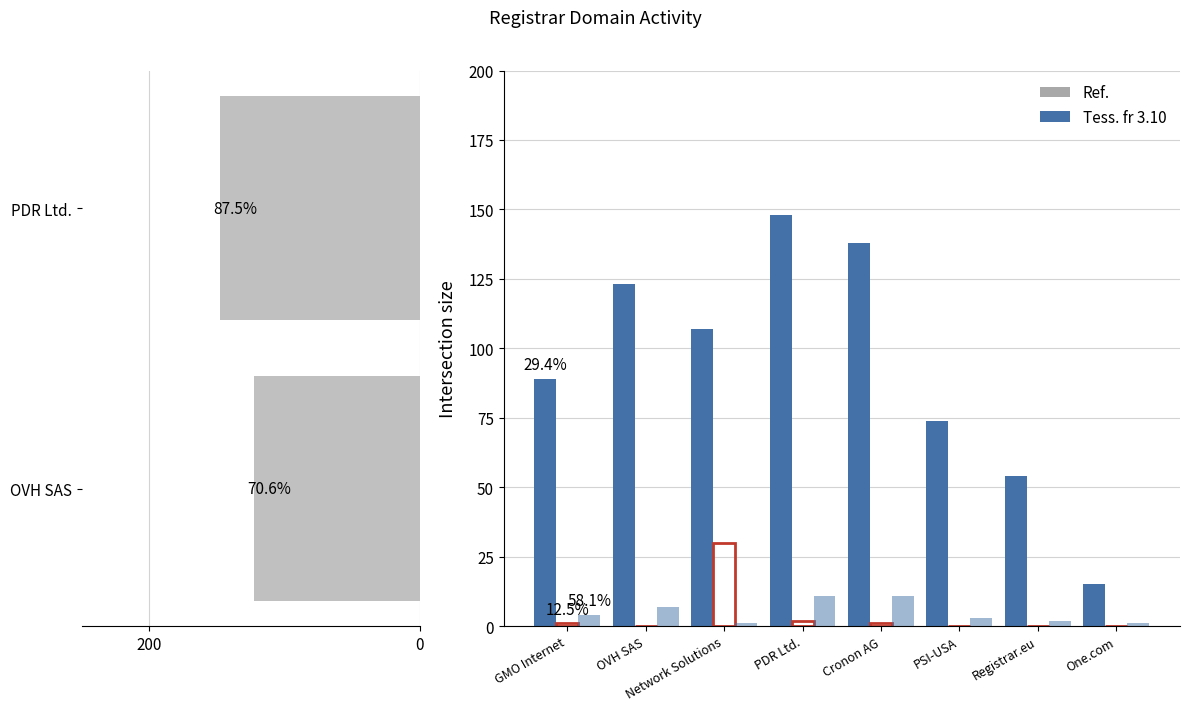

How many values in the net-adds-1-yr series exceed 1?

2